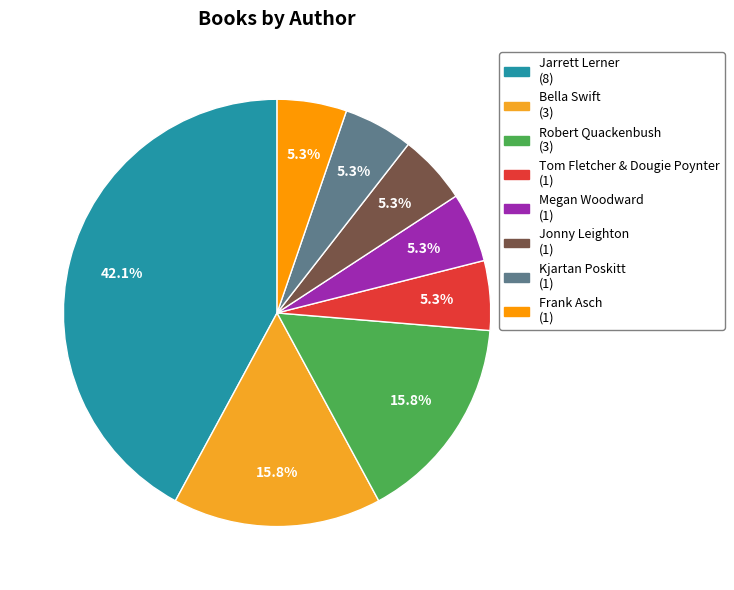

To the nearest percent, what is the average slice percentage?

12%